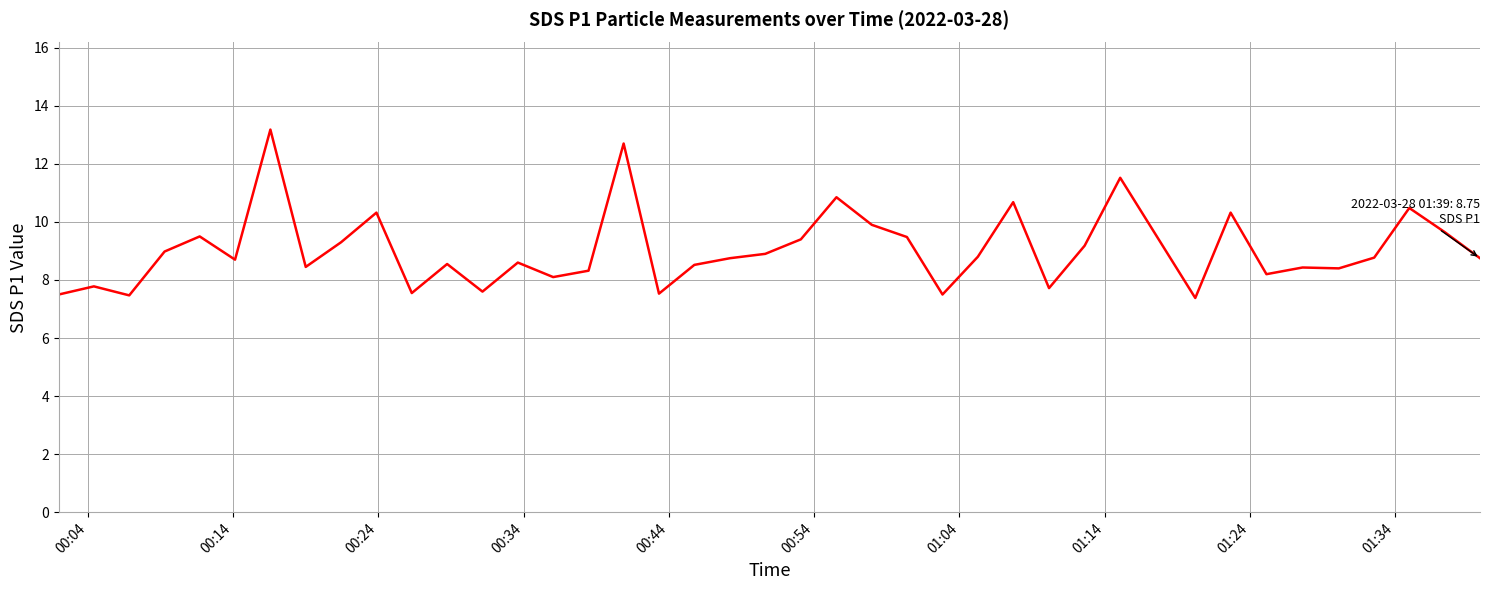

What is the difference between the maximum and minimum values?

5.8